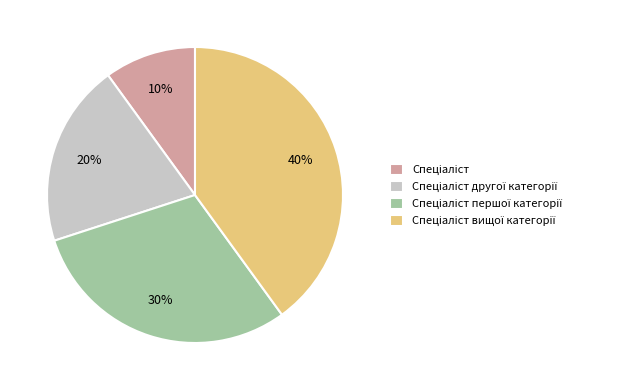

Is there a majority slice in this chart?

No